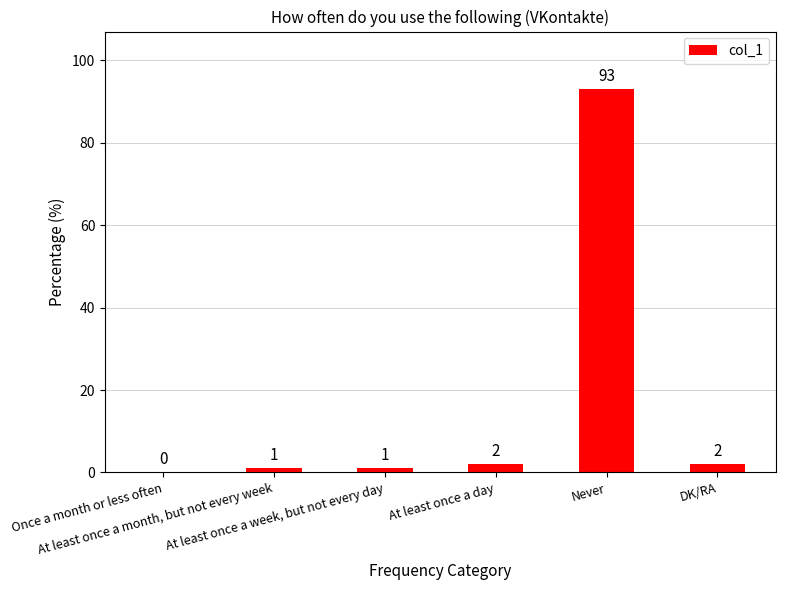

What is the maximum value shown in the chart?

93